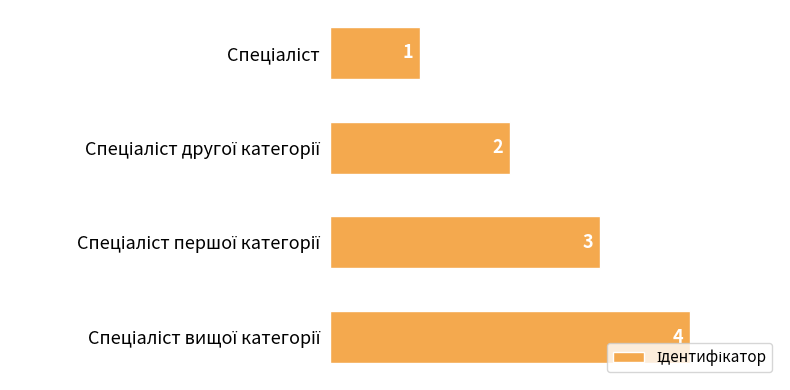

Are the bars grouped side by side (vs. stacked)?

No